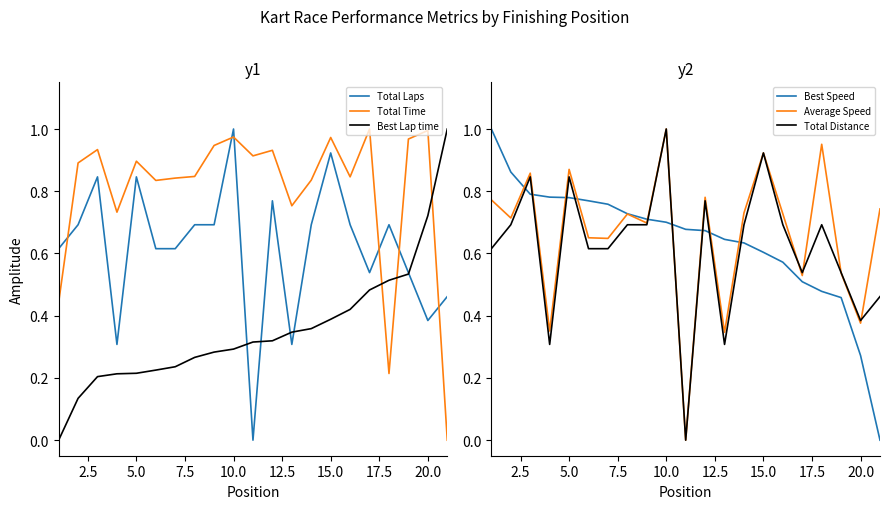

True or false: Best Speed has more than 2 interior local peaks.

False